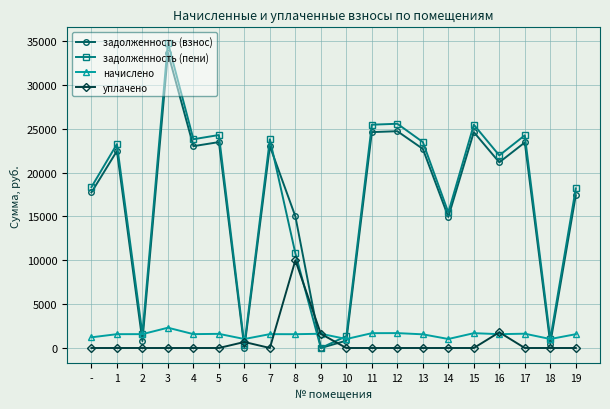

The value of уплачено at 10 is 0.0. True or false?

True